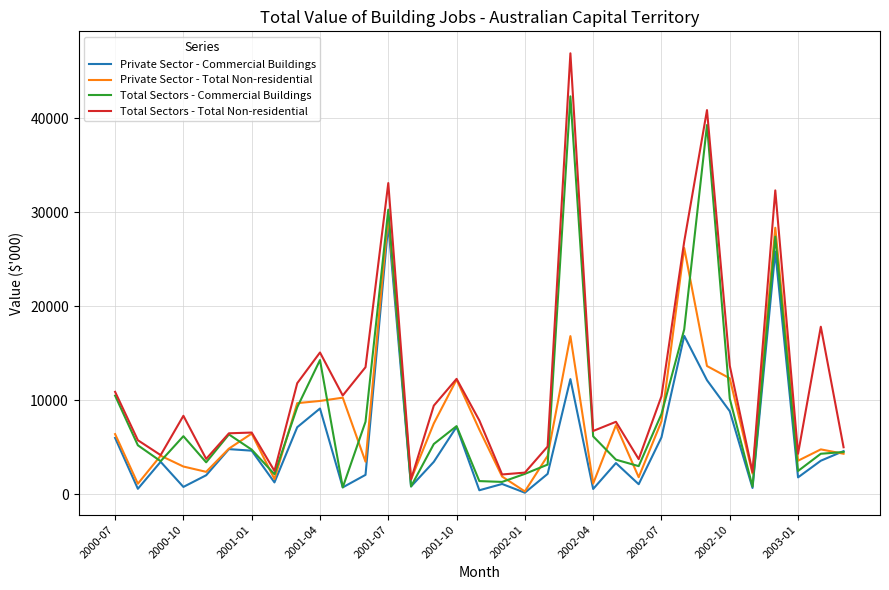

Which series has the widest spread of values?

Total Sectors - Total Non-residential